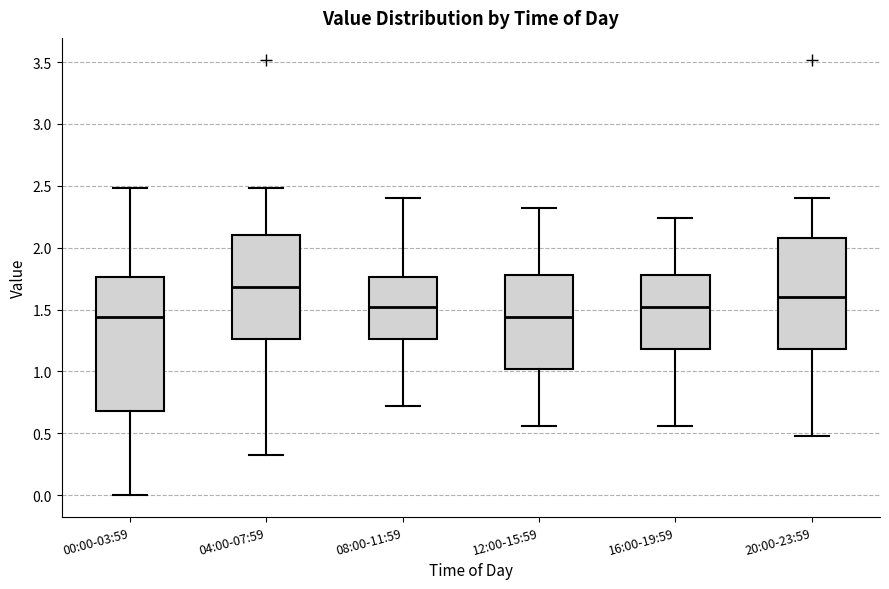

Which box has the highest median line?

04:00-07:59